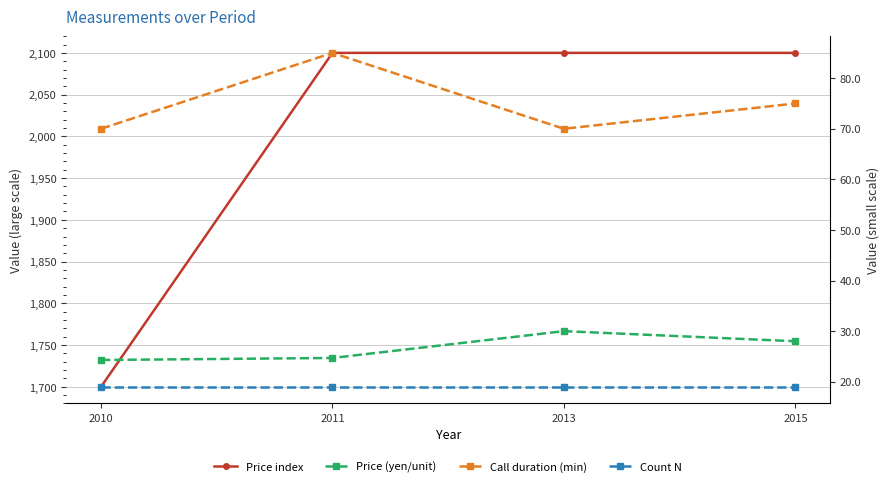

Where is Count N nearest to the value 19?

2010